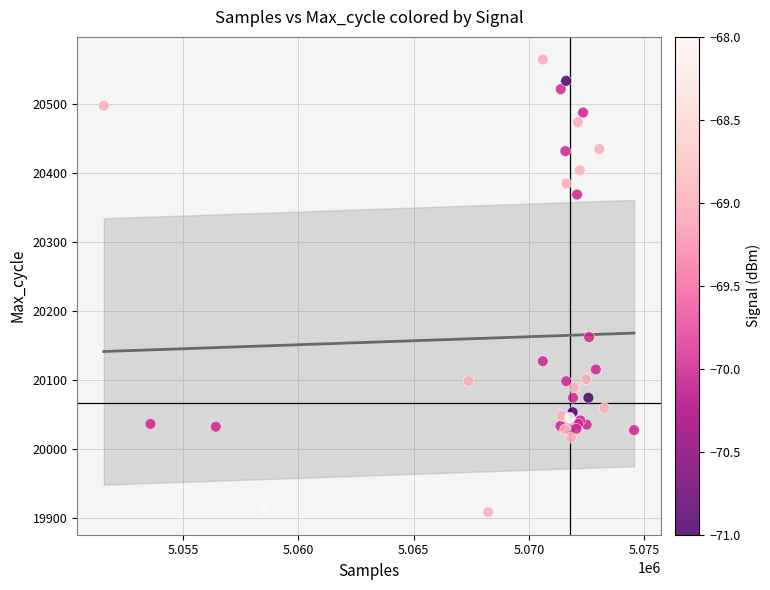

What Y value in the scatter plot is closest to 20236?

20162